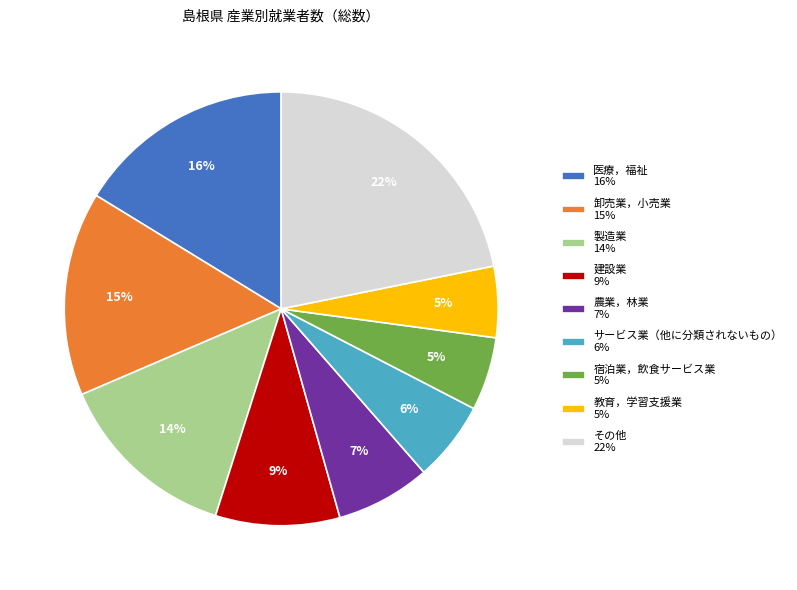

To the nearest percent, what is the average slice percentage?

11%